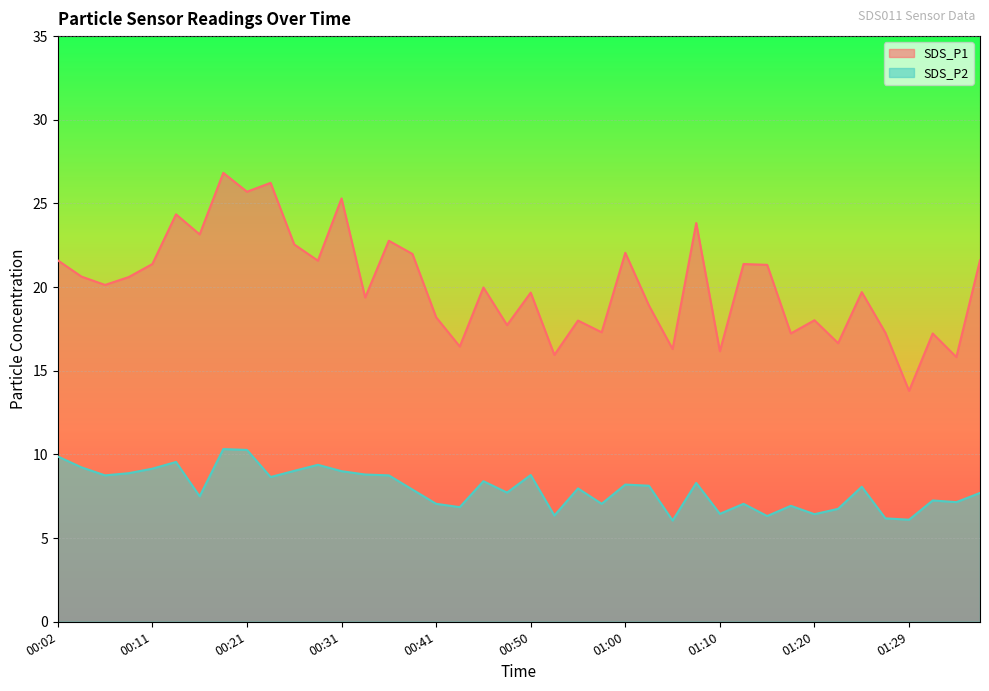

What is the sum of all SDS_P2 values?

318.2